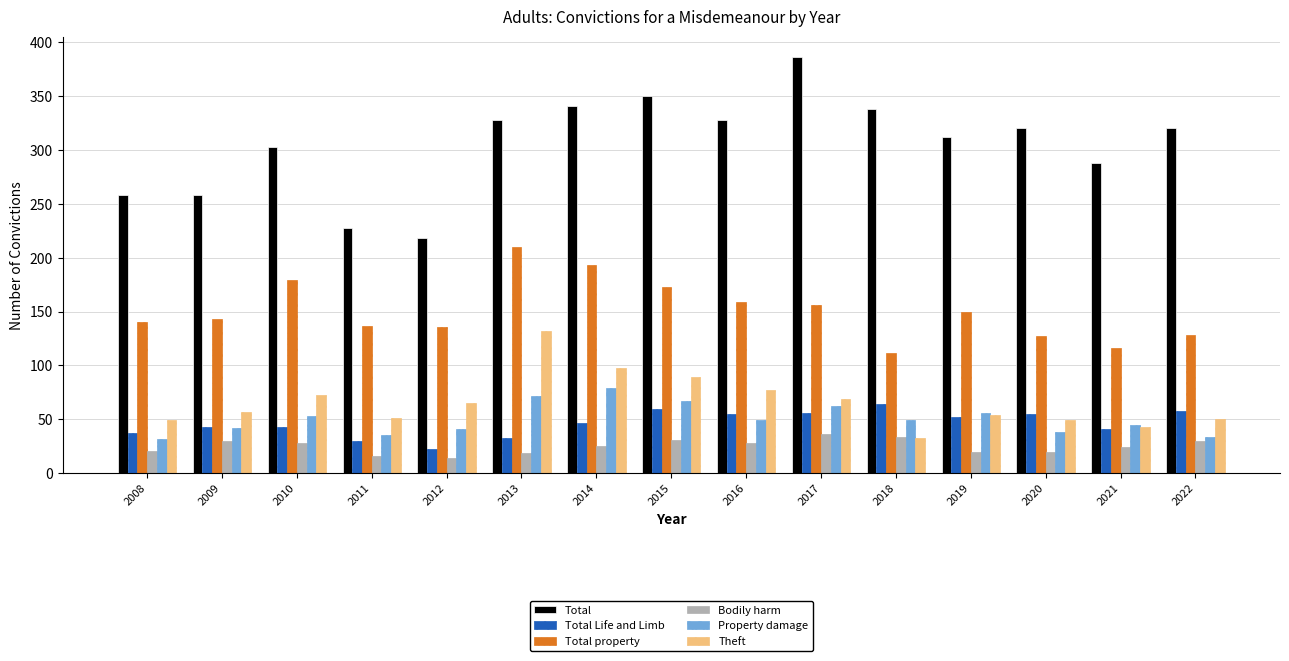

The value of Property damage at 2008 is 46. True or false?

False